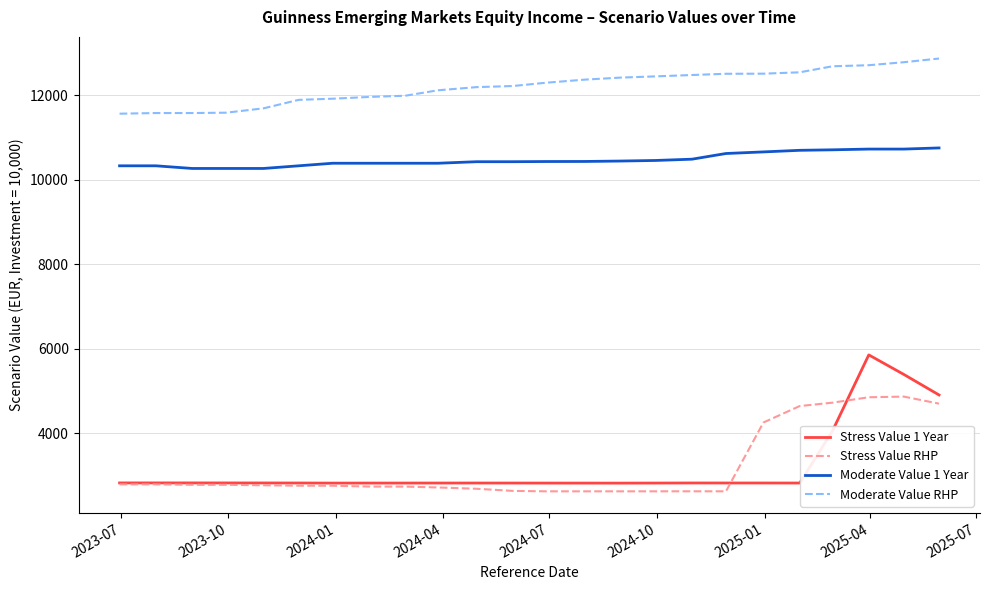

How many distinct data groups are displayed?

4